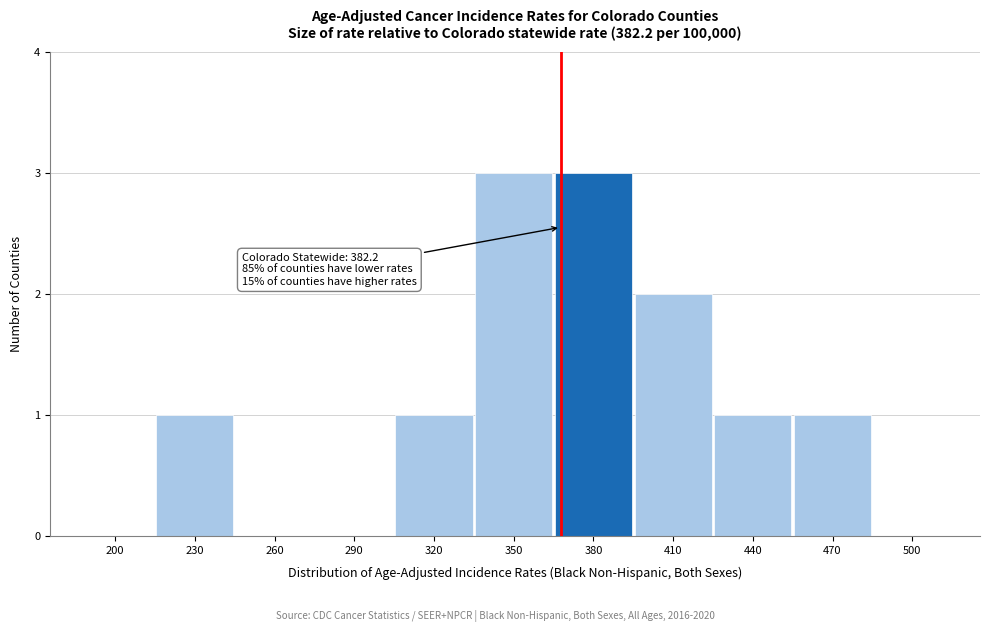

Reading left to right, extract all data points from this chart.

200=0	230=1	260=0	290=0	320=1	350=3	380=3	410=2	440=1	470=1	500=0